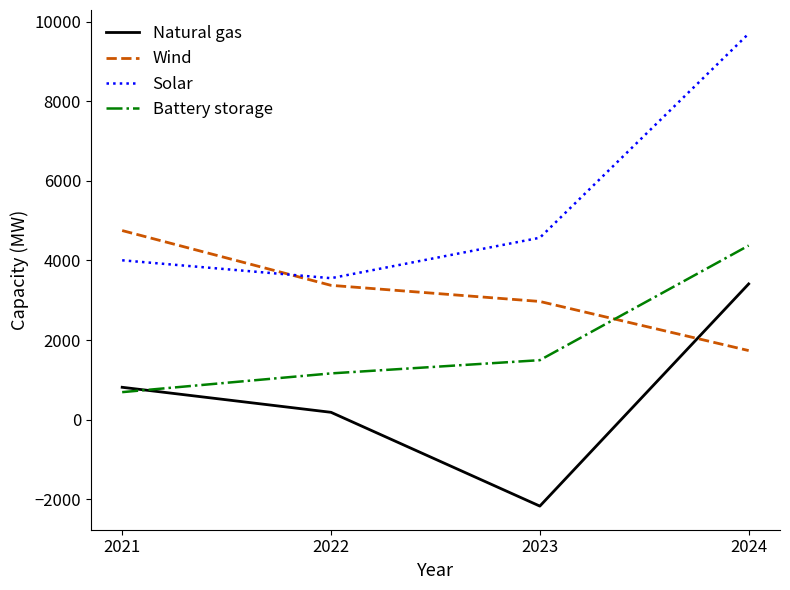

List the series in order of their overall mean, lowest first.

Natural gas, Battery storage, Wind, Solar